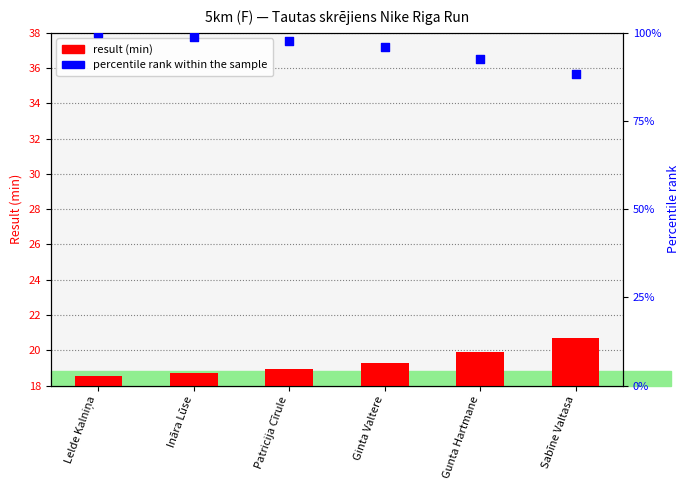

Which series contains the lowest Y value?

result (min)